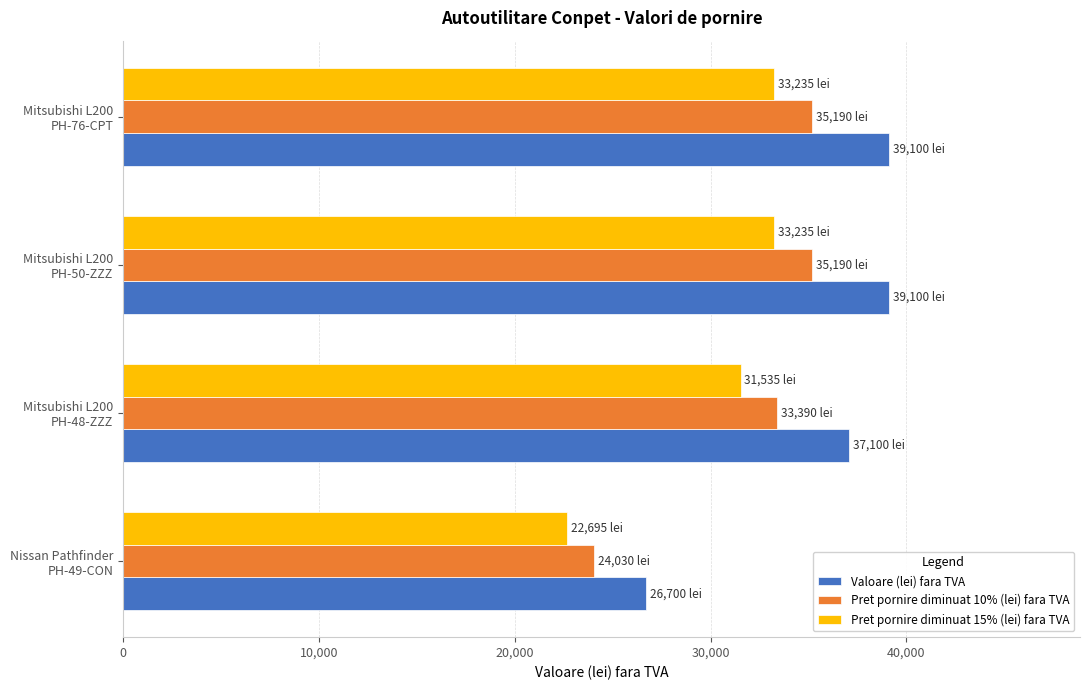

What is the difference between the maximum and minimum values in the Valoare (lei) fara TVA series?

12400